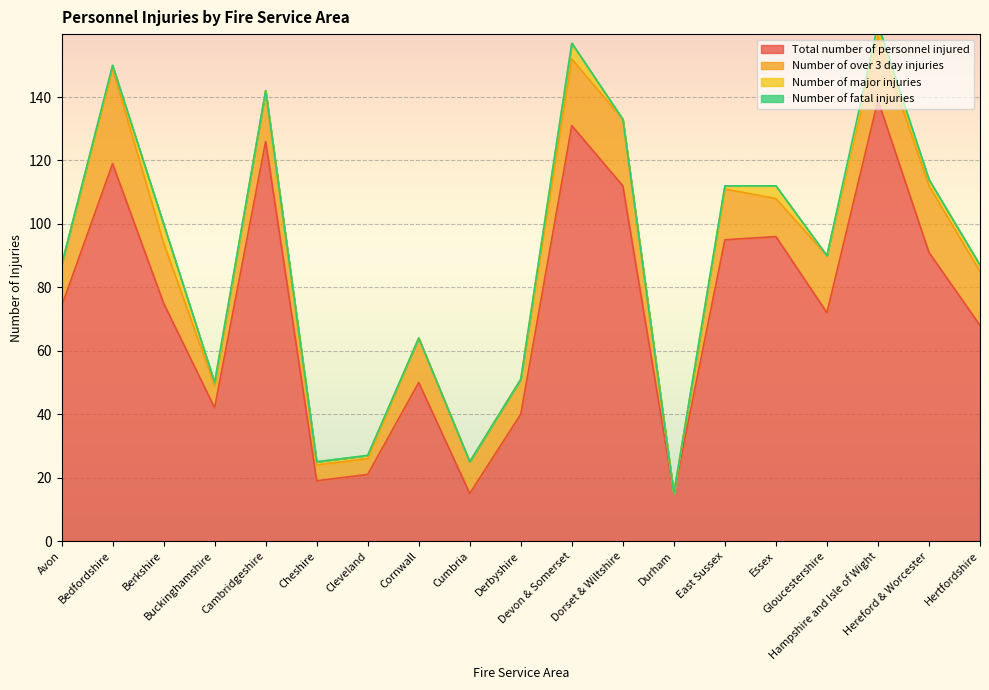

At which category does Number of fatal injuries reach its first local peak?

Hampshire and Isle of Wight